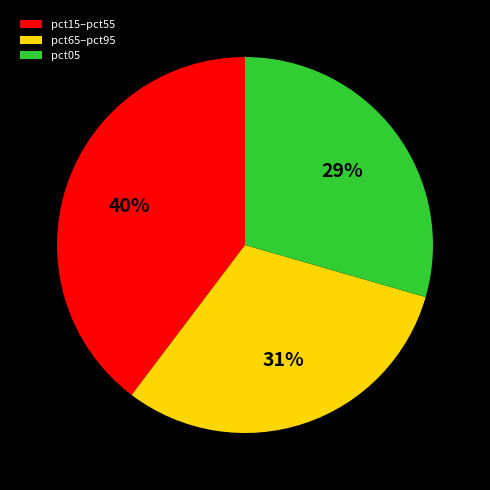

Rank the categories by value from lowest to highest.

pct05, pct65–pct95, pct15–pct55